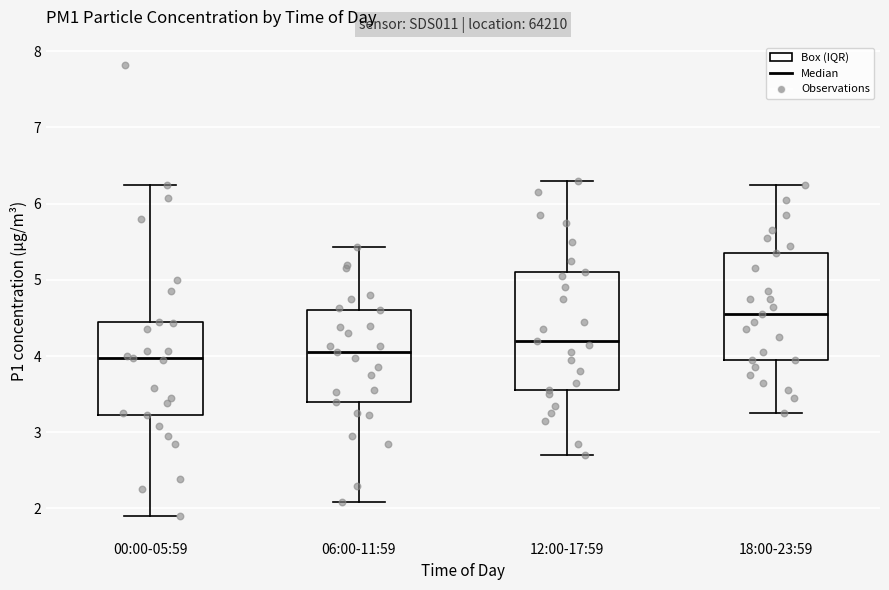

Reading left to right, transcribe this box plot: for each box, give where its median line is, the range the box spans, and where its two whiskers end, as read against the y-axis. The values are not printed on the chart, so give them approximately, as read against the axis.

00:00-05:59: median 4.0, box 3.2 to 4.5, whiskers 1.9 to 6.3
06:00-11:59: median 4.1, box 3.4 to 4.6, whiskers 2.1 to 5.4
12:00-17:59: median 4.2, box 3.6 to 5.1, whiskers 2.7 to 6.3
18:00-23:59: median 4.6, box 4.0 to 5.4, whiskers 3.3 to 6.3